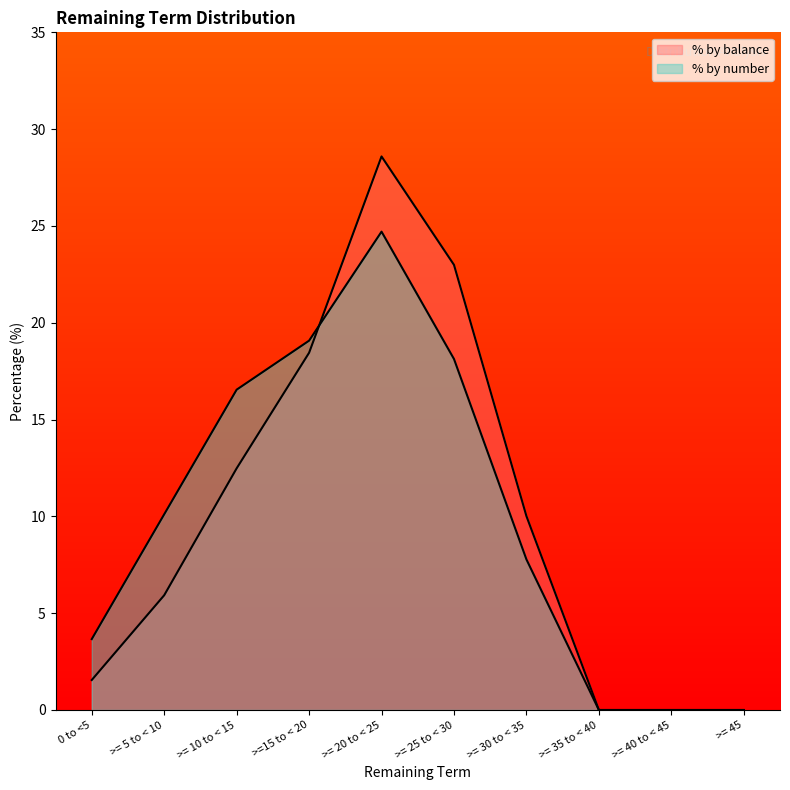

Rank the categories by % by number value from highest to lowest.

>= 20 to < 25, >=15 to < 20, >= 25 to < 30, >= 10 to < 15, >= 5 to < 10, >= 30 to < 35, 0 to <5, >= 35 to < 40, >= 40 to < 45, >= 45